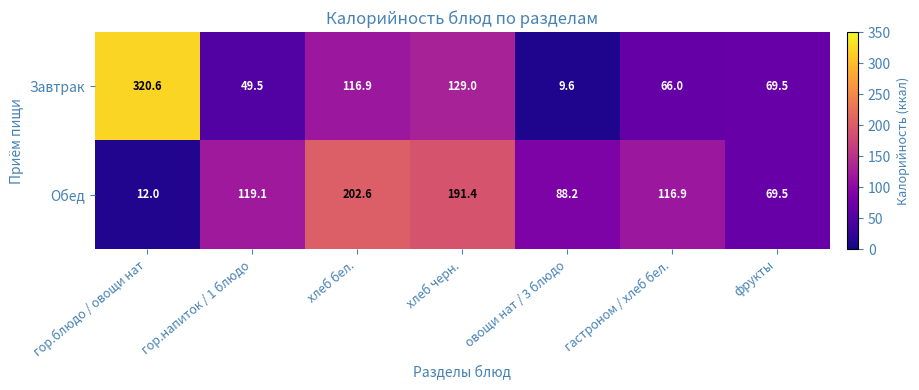

Reading left to right, extract all data points from this chart.

Завтрак: 320.6	49.5	116.9	129.0	9.6	66.0	69.5
Обед: 12.0	119.1	202.6	191.4	88.2	116.9	69.5